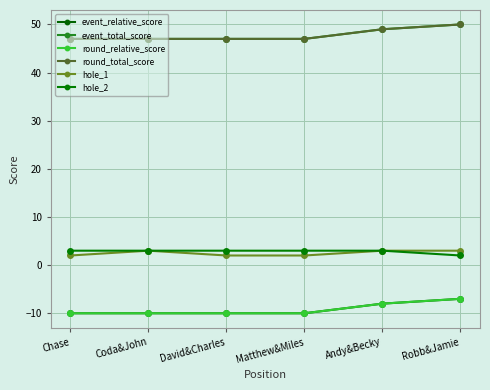

Reading left to right, extract all data points from this chart.

event_relative_score: Chase=-10	Coda&John=-10	David&Charles=-10	Matthew&Miles=-10	Andy&Becky=-8	Robb&Jamie=-7
event_total_score: Chase=47	Coda&John=47	David&Charles=47	Matthew&Miles=47	Andy&Becky=49	Robb&Jamie=50
round_relative_score: Chase=-10	Coda&John=-10	David&Charles=-10	Matthew&Miles=-10	Andy&Becky=-8	Robb&Jamie=-7
round_total_score: Chase=47	Coda&John=47	David&Charles=47	Matthew&Miles=47	Andy&Becky=49	Robb&Jamie=50
hole_1: Chase=2	Coda&John=3	David&Charles=2	Matthew&Miles=2	Andy&Becky=3	Robb&Jamie=3
hole_2: Chase=3	Coda&John=3	David&Charles=3	Matthew&Miles=3	Andy&Becky=3	Robb&Jamie=2